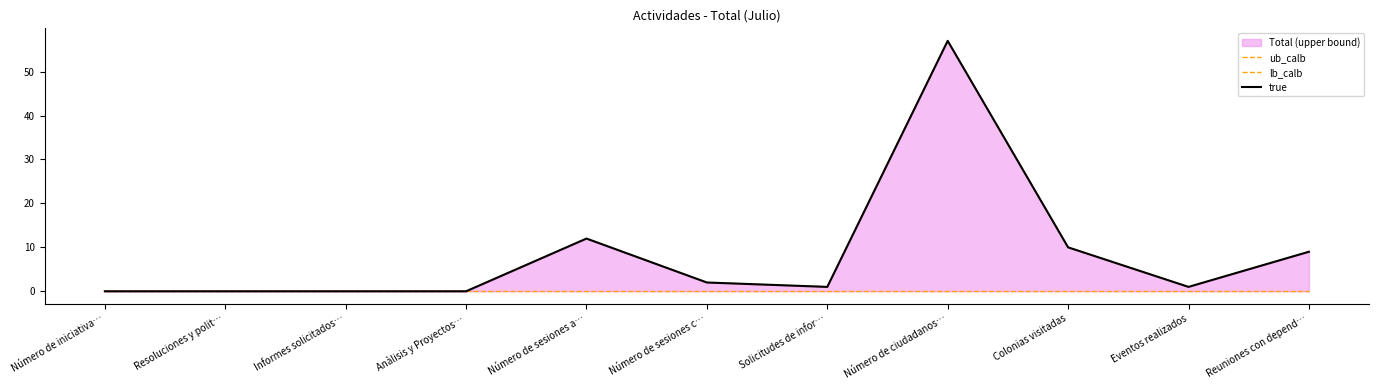

What is the greatest value displayed?

57